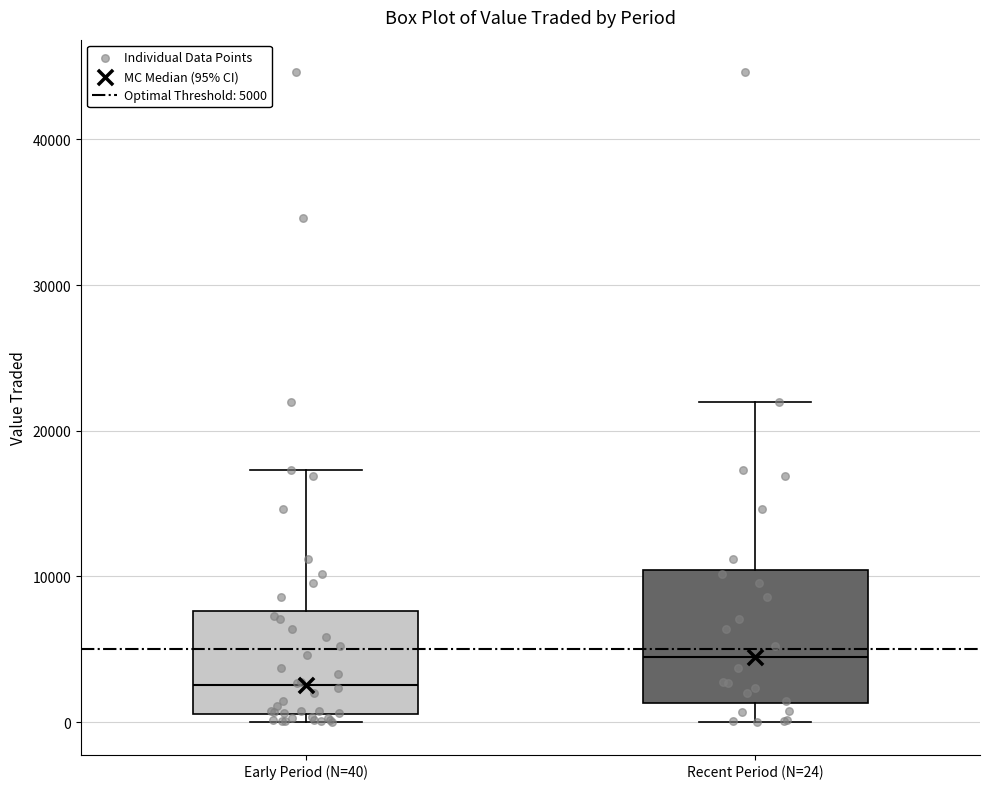

Which box is the tallest, from its lower edge to its upper edge?

Recent Period (N=24)